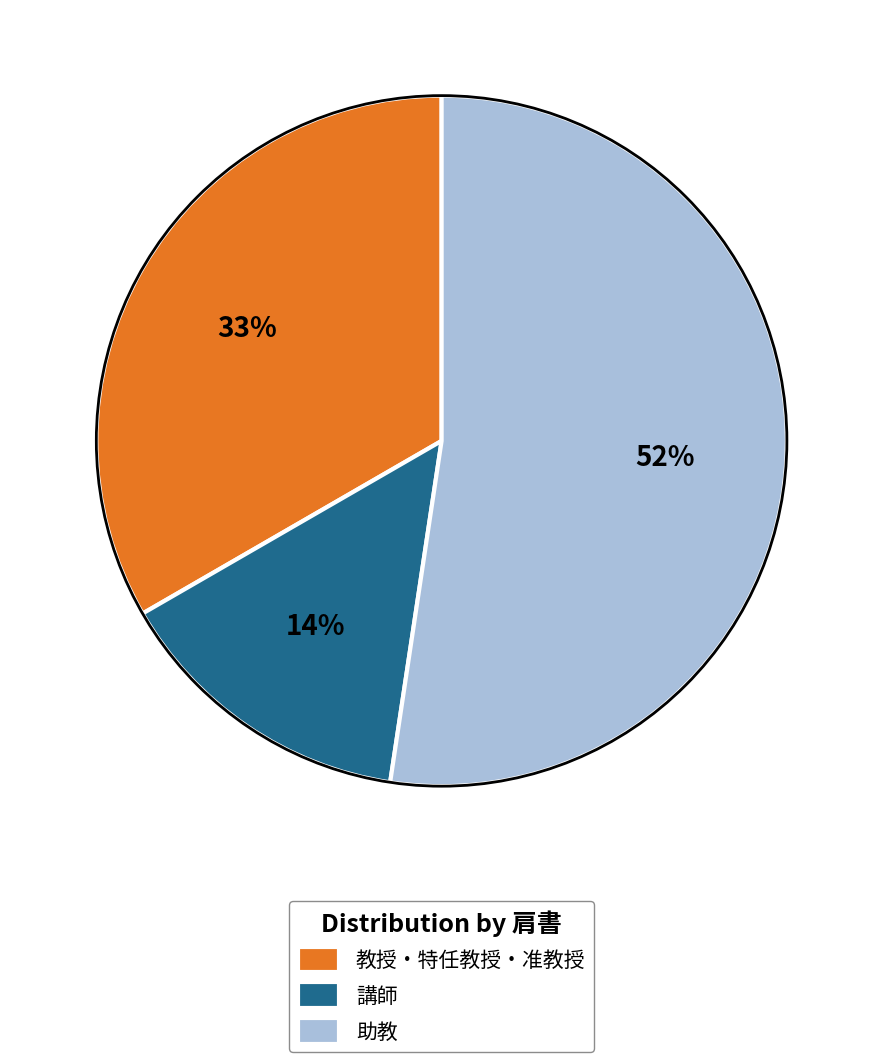

Is there a majority slice in this chart?

Yes